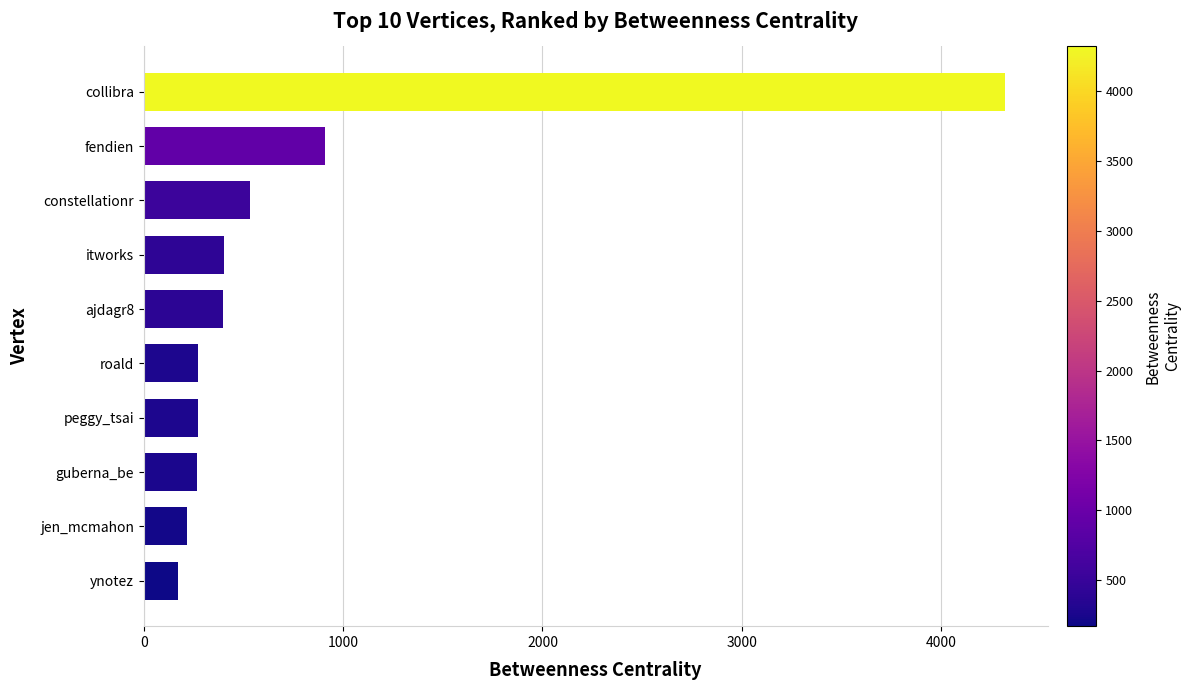

What is the greatest value displayed?

4318.3